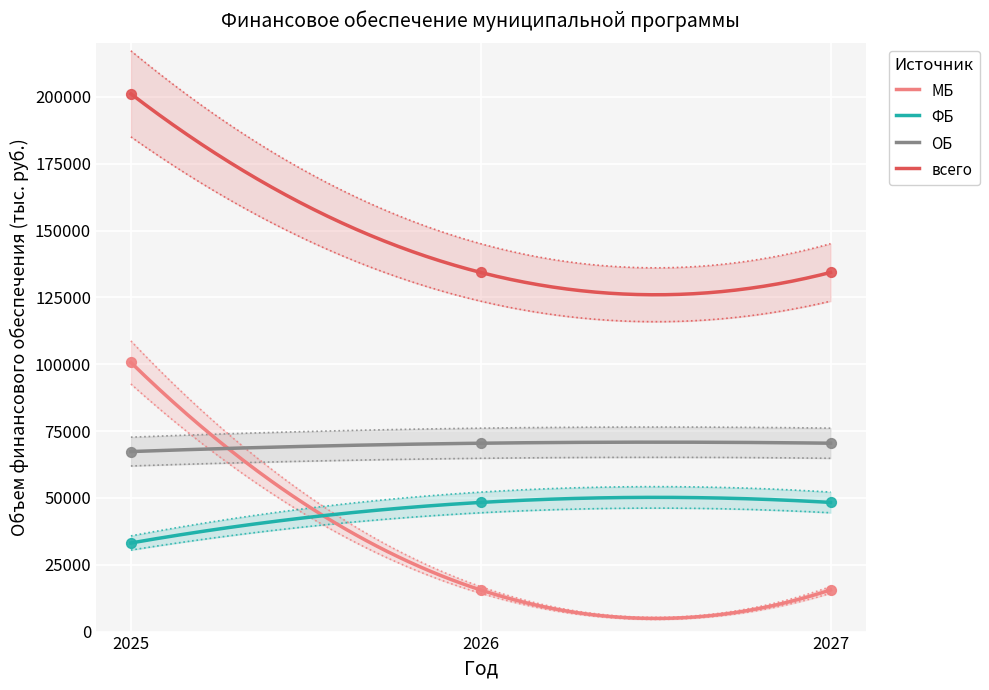

Is the value of МБ at 2026 greater than the value of ФБ at 2026?

Yes